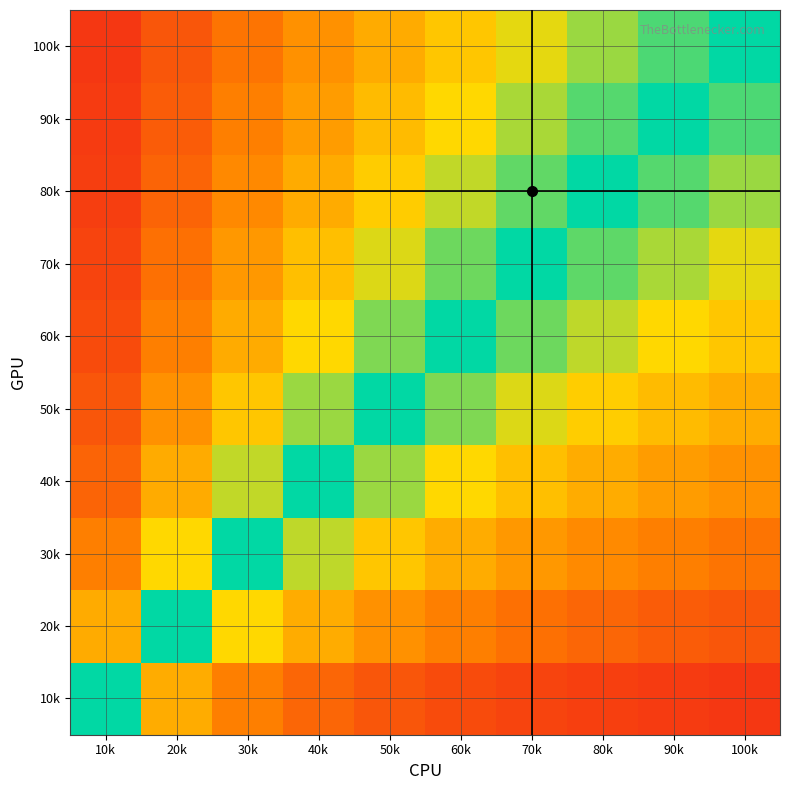

How many data points does each series have?

10